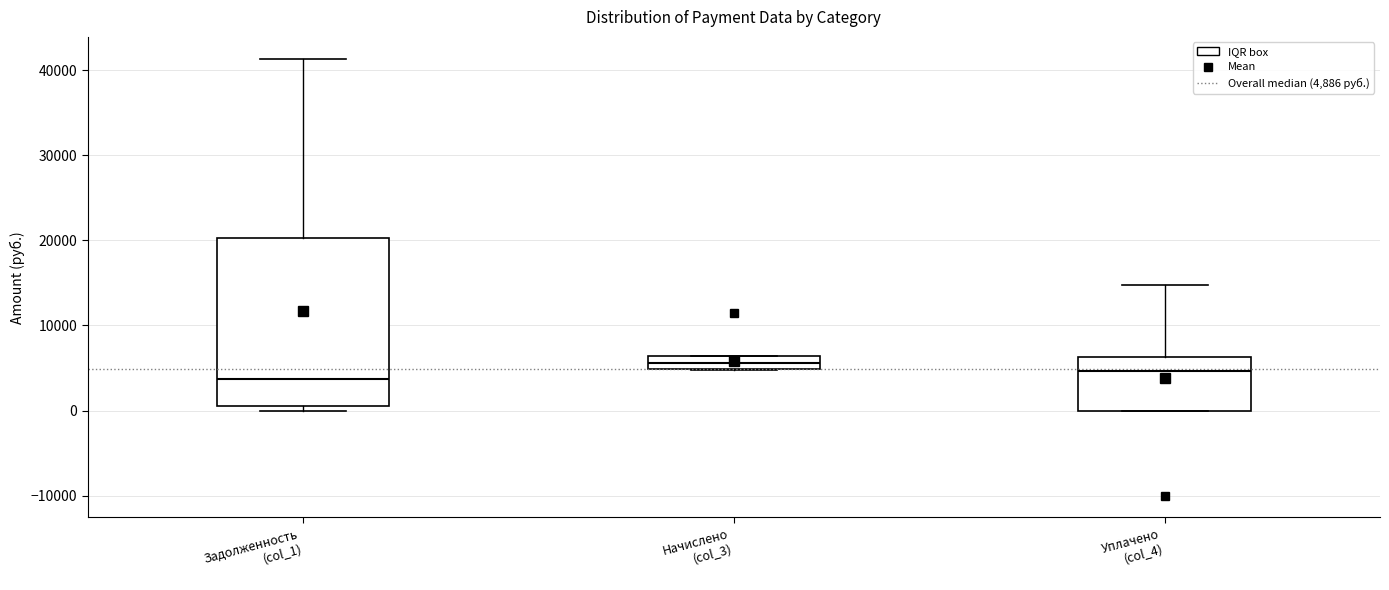

Comparing the boxes themselves (not the whiskers), which one is the tallest?

Задолженность (col_1)